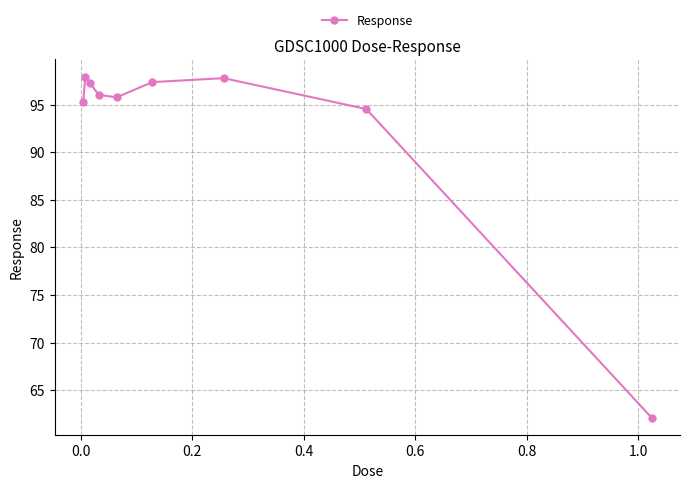

How many points are lower than both their immediate neighbors (excluding endpoints)?

1